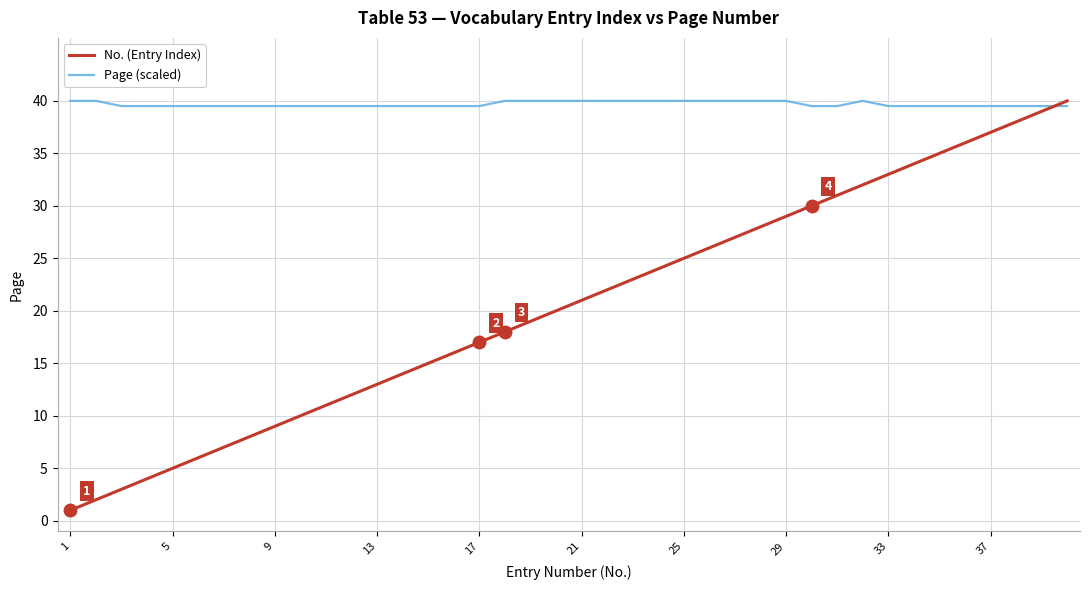

How many times do No. (Entry Index) and Page (scaled) cross each other?

1